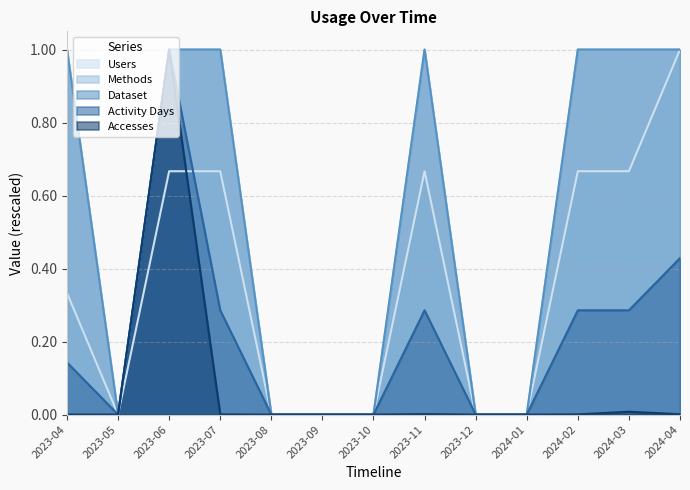

What is the value of the Dataset point at the 11th from the left?

1.0